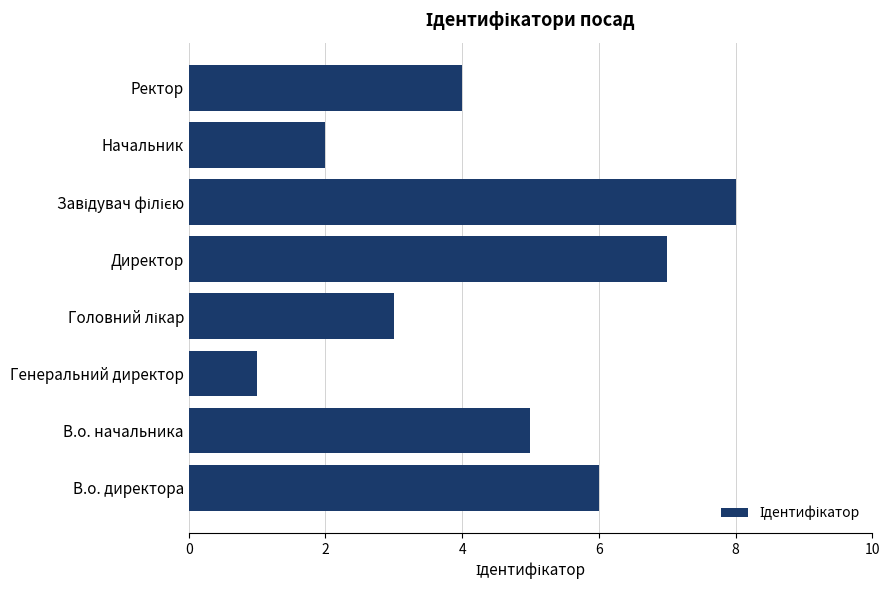

Reading bottom to top, extract all data points from this chart.

6	5	1	3	7	8	2	4